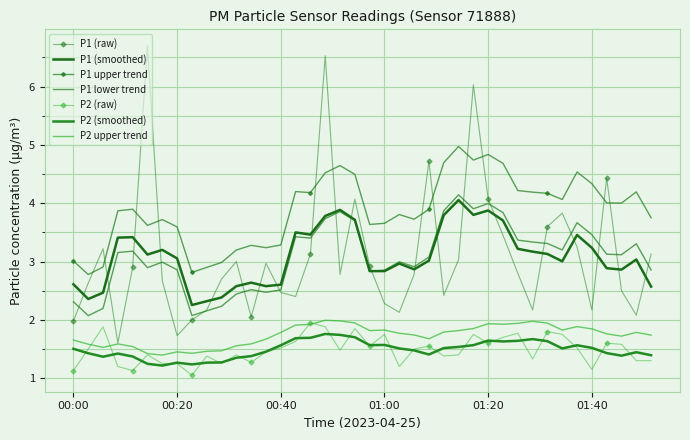

Is this an area chart (filled region under the line)?

No